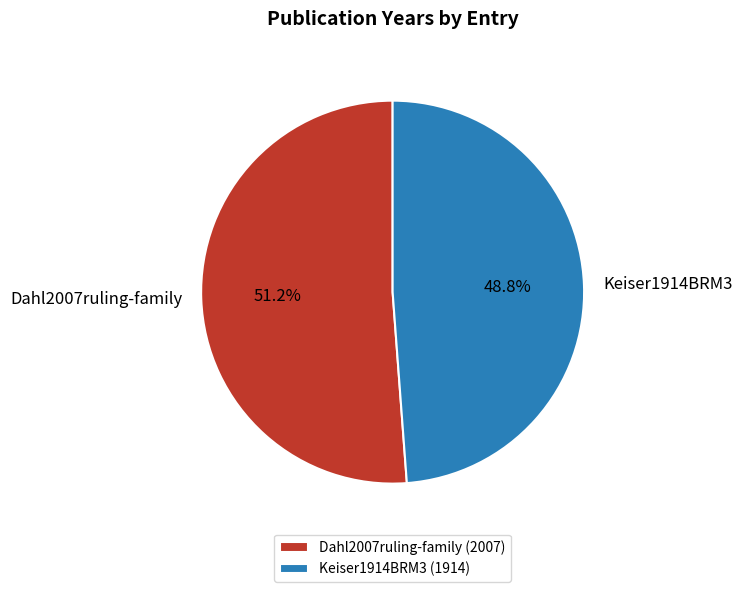

How many segments does this pie chart have?

2